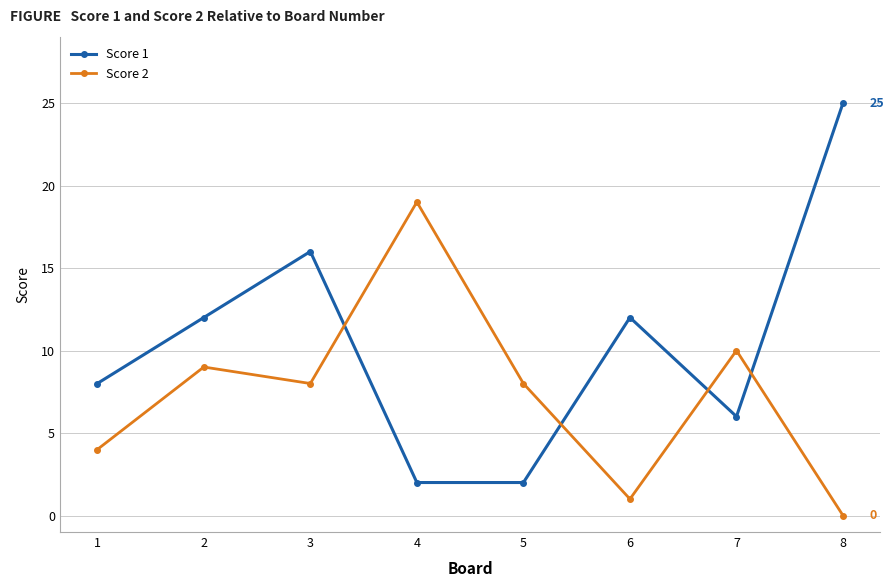

At how many categories does at least one series exceed 15?

3